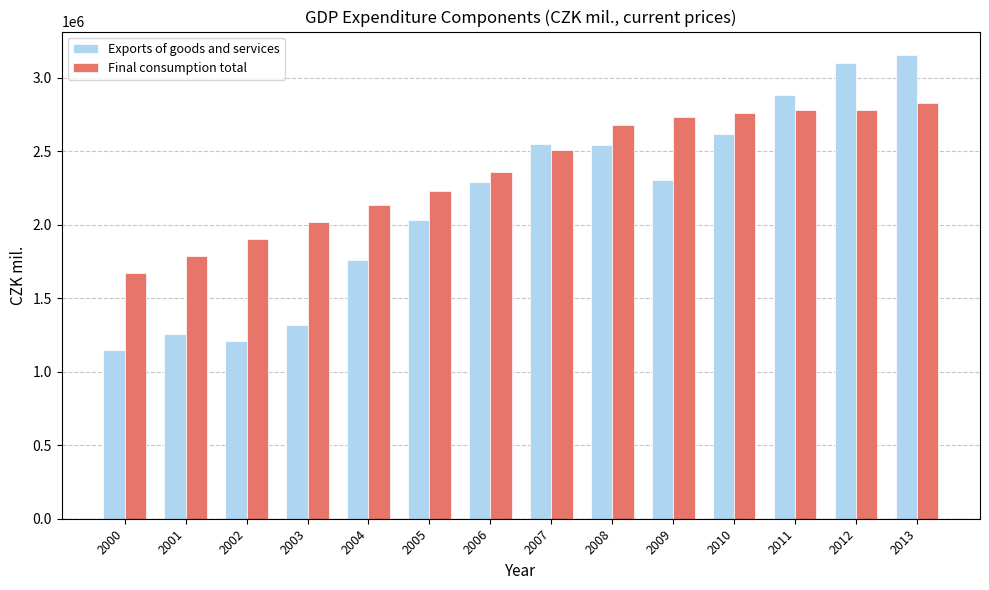

The value of Final consumption total at 2006 is 3911818. True or false?

False